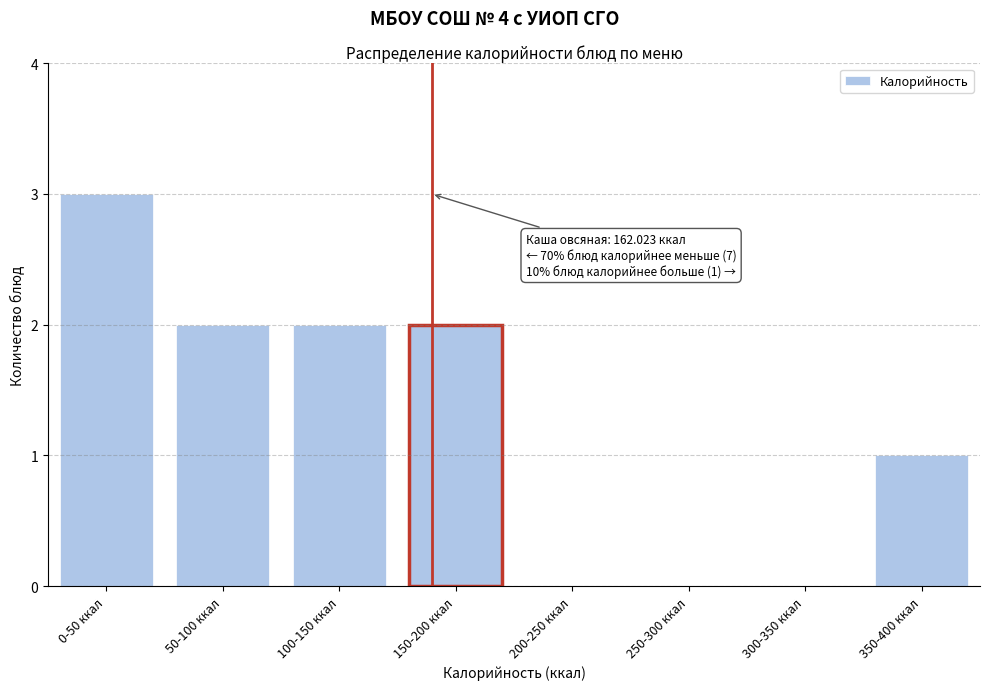

Reading right to left, extract all data points from this chart.

350-400 ккал=1	300-350 ккал=0	250-300 ккал=0	200-250 ккал=0	150-200 ккал=2	100-150 ккал=2	50-100 ккал=2	0-50 ккал=3